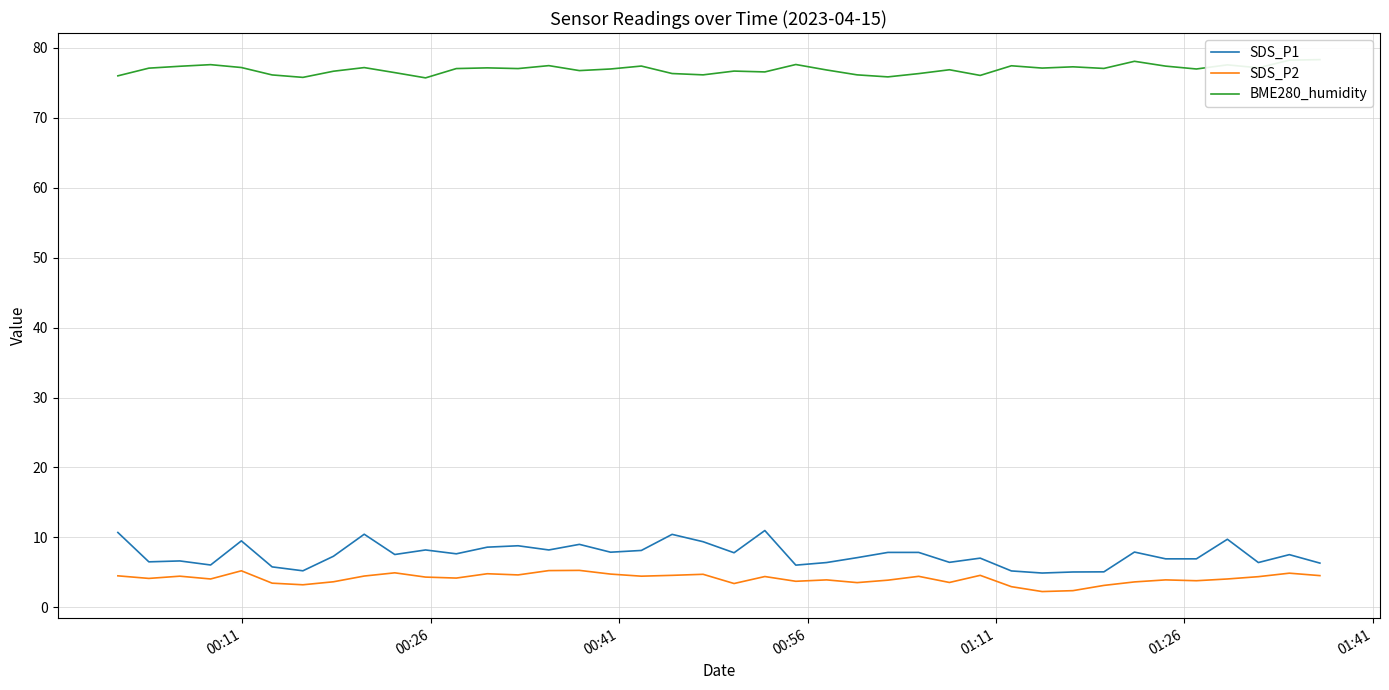

True or false: SDS_P2 has more than 1 points higher than both neighbors.

True